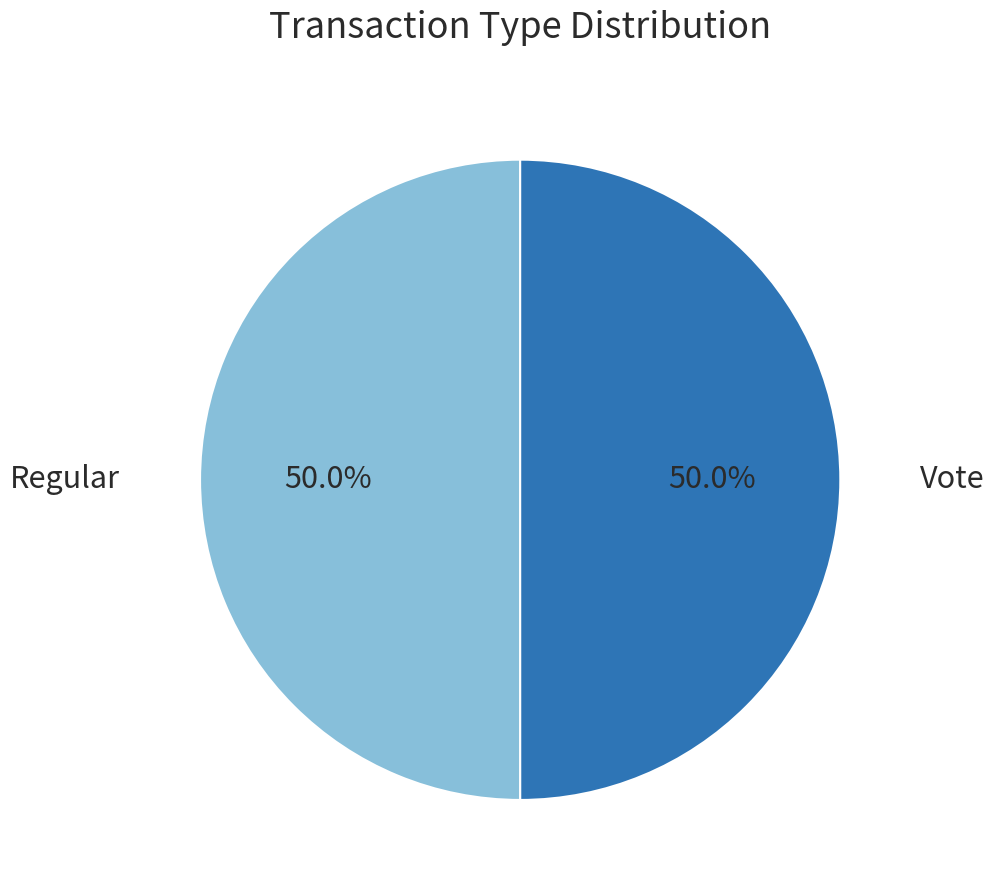

Rank the categories by value from highest to lowest.

Regular, Vote